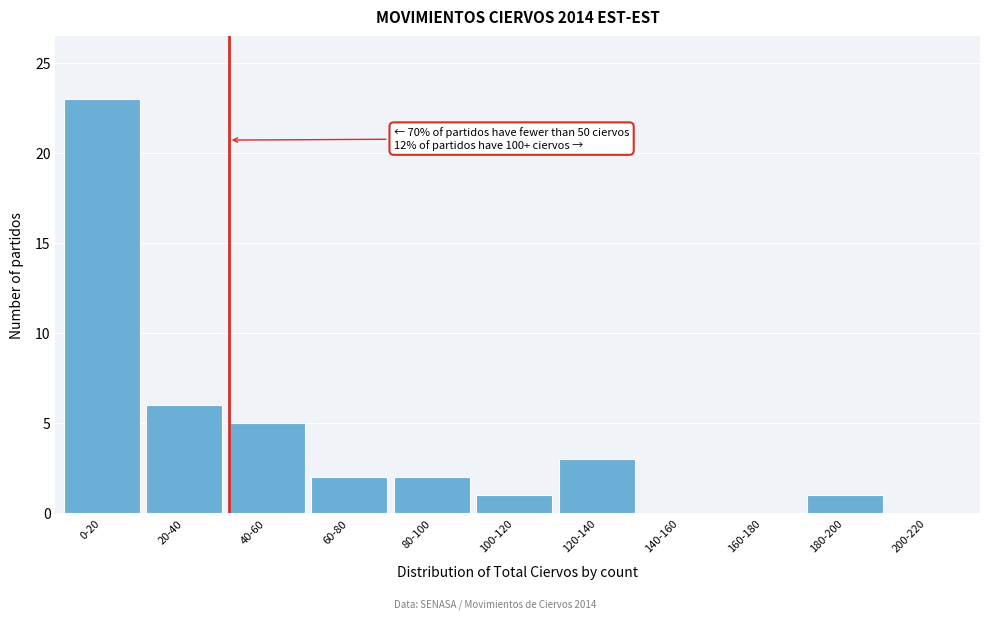

Reading left to right, what are all the values shown in this chart?

0-20=23	20-40=6	40-60=5	60-80=2	80-100=2	100-120=1	120-140=3	140-160=0	160-180=0	180-200=1	200-220=0